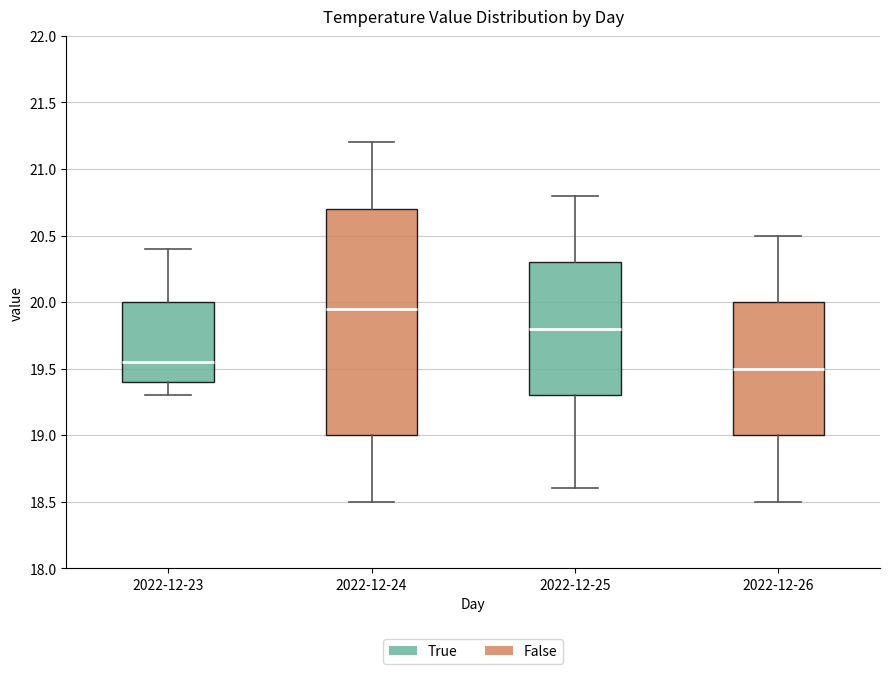

Which box's median line is the highest?

2022-12-24